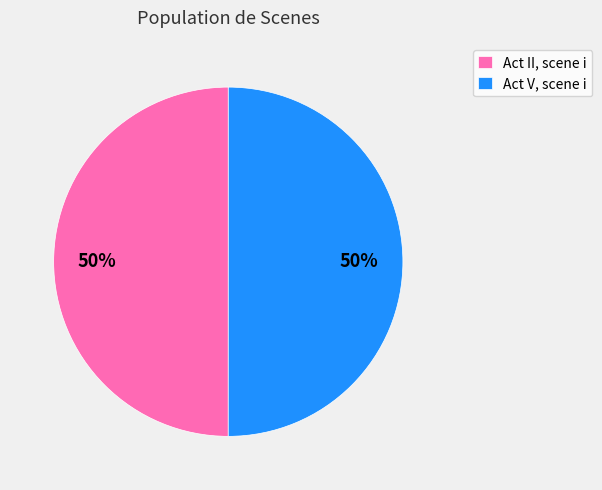

Is it true that Act V, scene i is 50% of the pie?

True